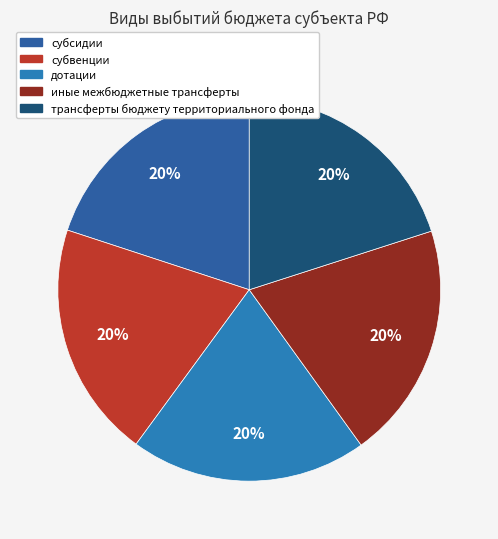

What is the ratio of the value at субсидии to the value at субвенции?

1.0